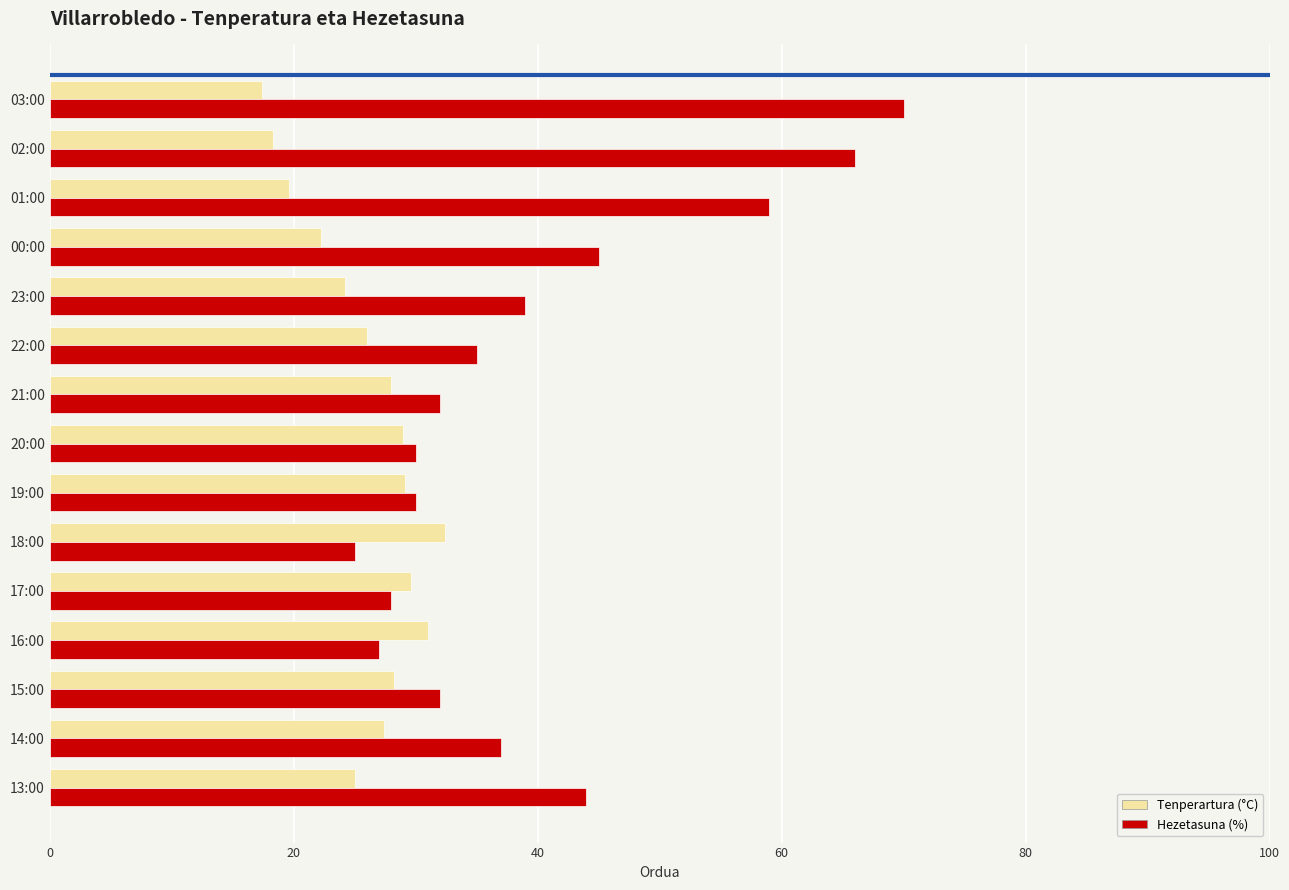

True or false: Tenperartura (°C) has a value of 29.6 at 17:00.

True